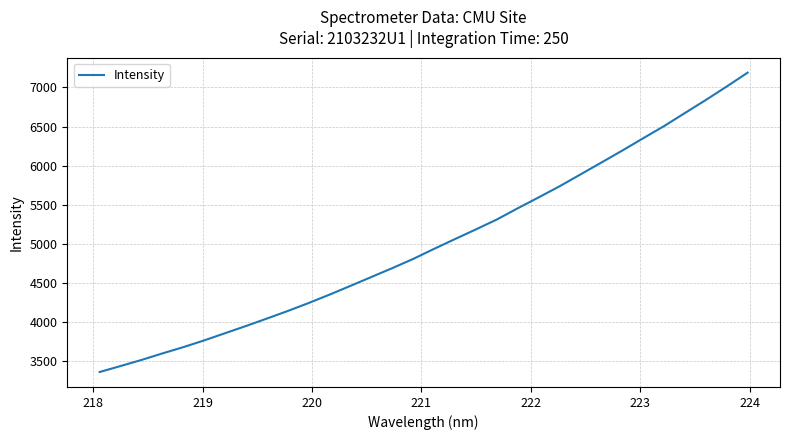

What is the maximum value shown in the chart?

7189.7